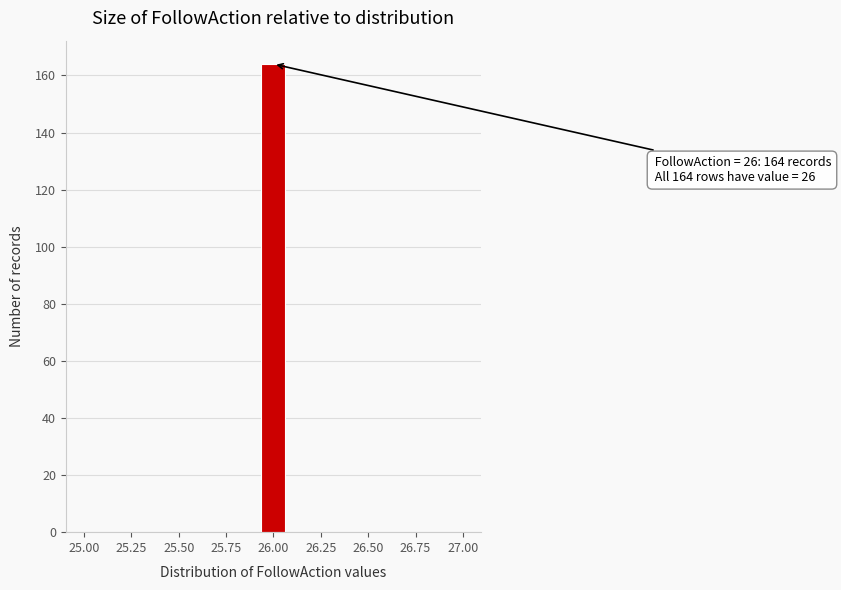

Around what value on the x-axis is the tallest bar? Give the approximate position of its centre, as read against the axis.

26.00